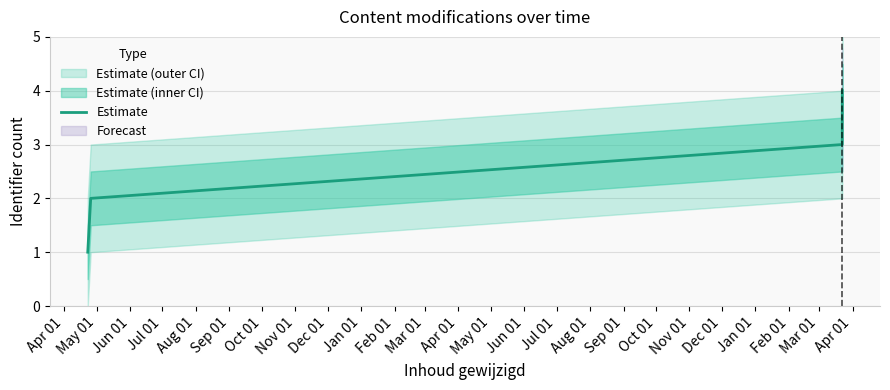

What is the highest value of the Estimate series?

4